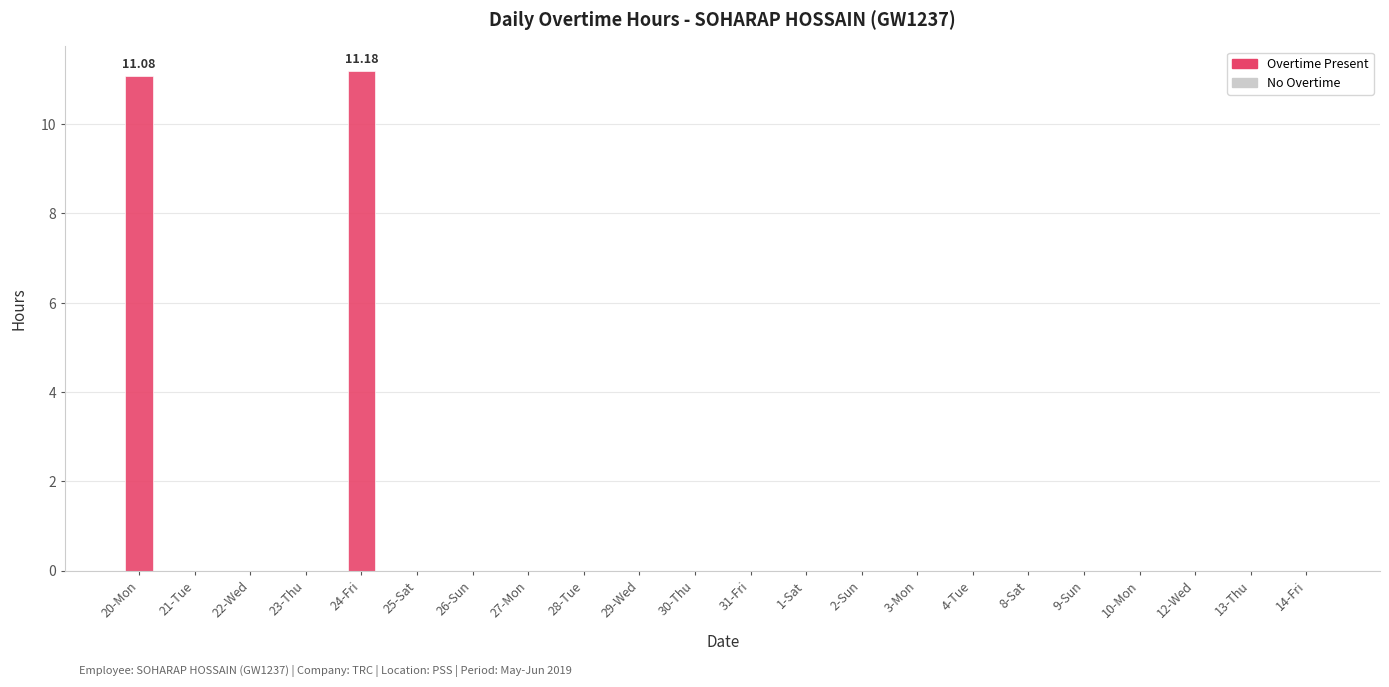

Between 21-Tue and 30-Thu, which is larger?

21-Tue